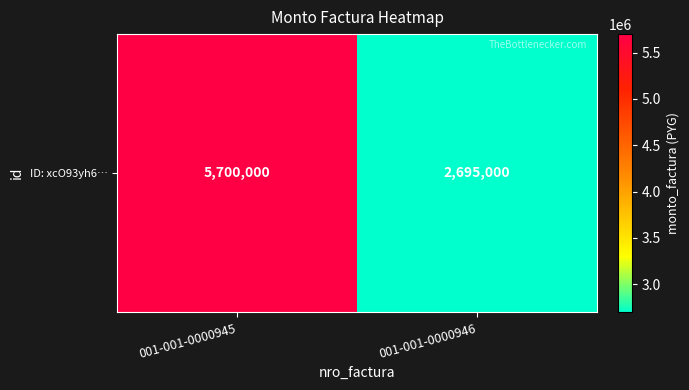

What is the sum of the values at 001-001-0000946 and 001-001-0000945?

8395000